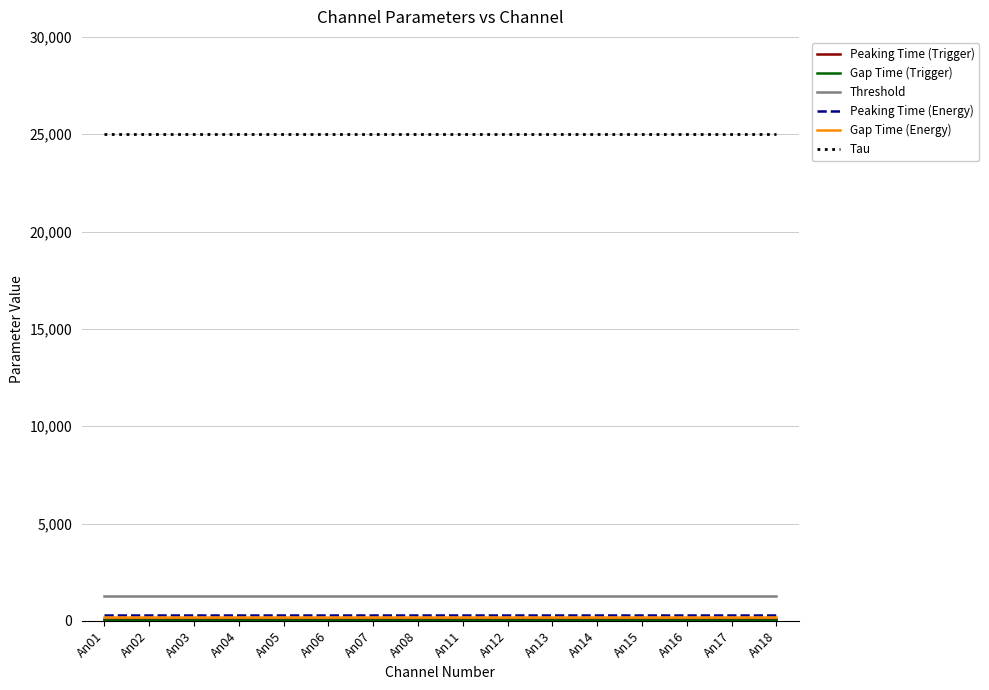

True or false: Threshold and Peaking Time (Energy) intersect in this chart.

False